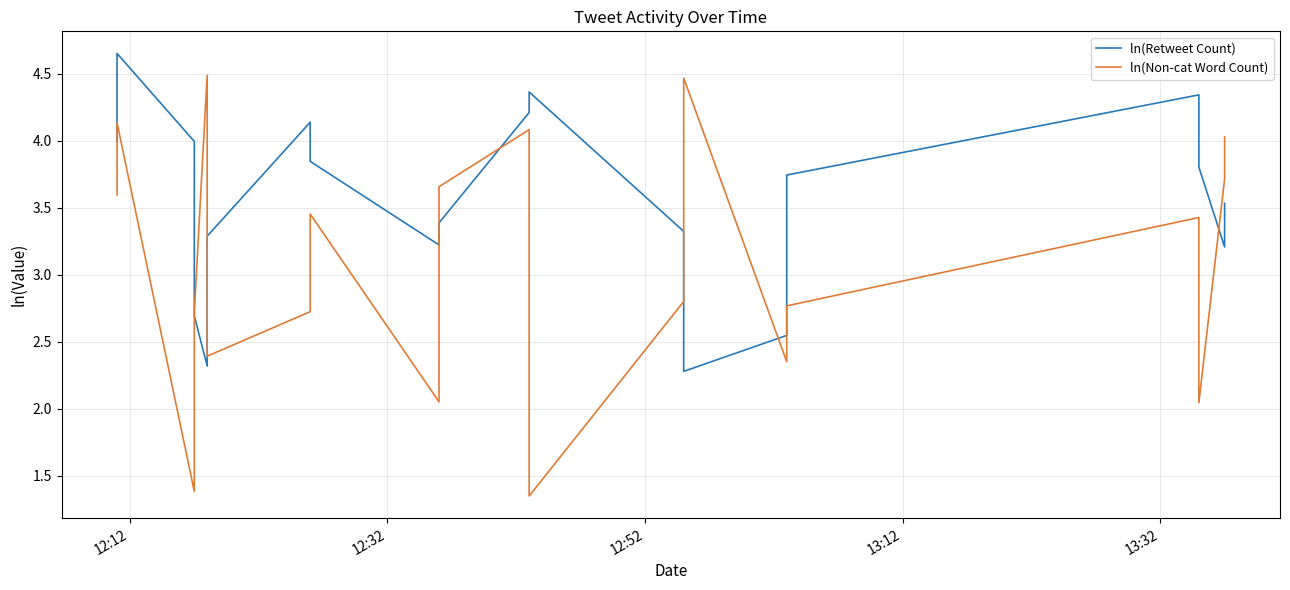

How many values in the ln(Non-cat Word Count) series are below 3?

10